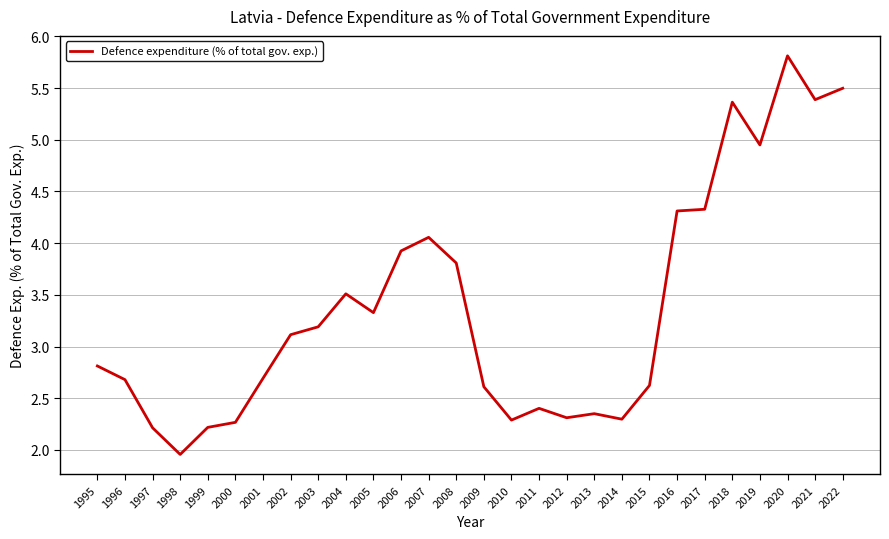

What is the greatest value displayed?

5.8